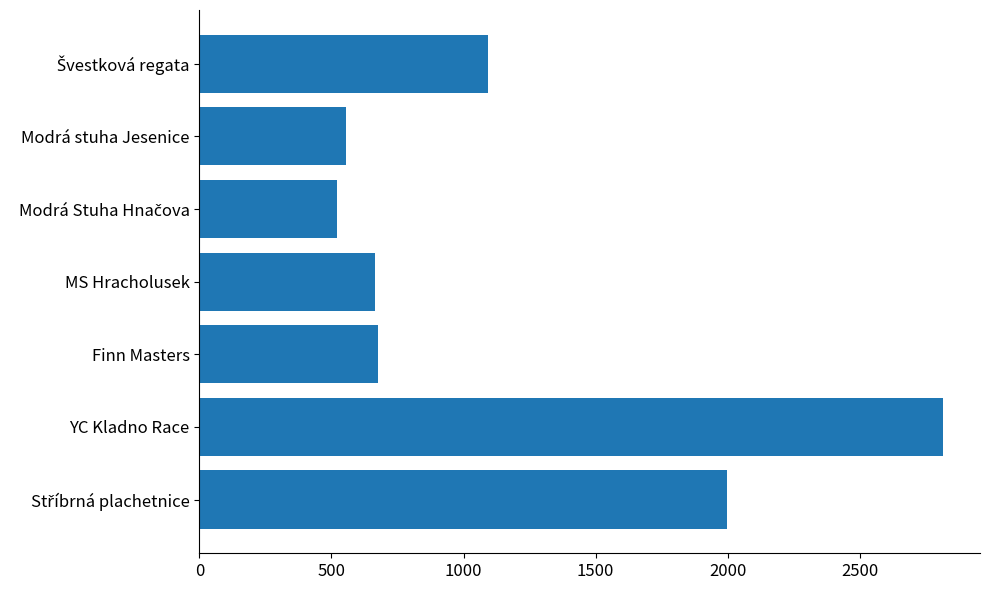

What is the minimum value shown in the chart?

521